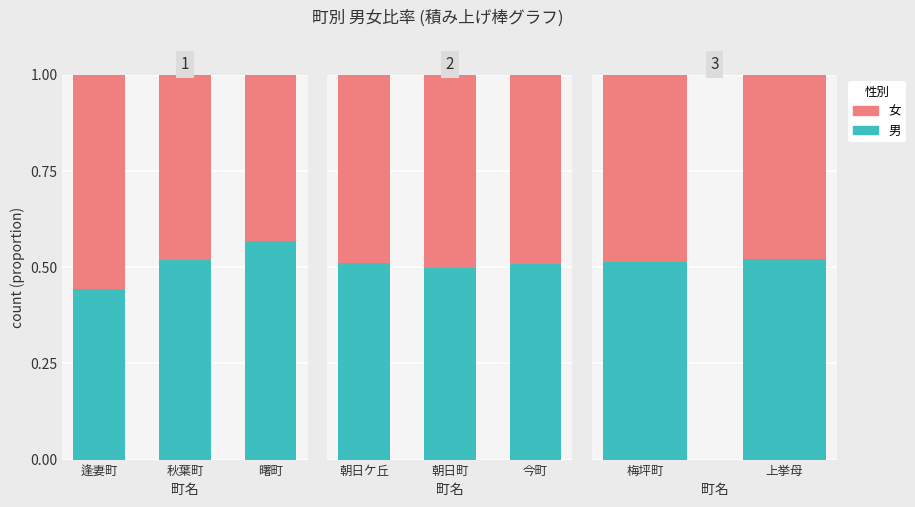

What is the label of the 1st bar from the left?

梅坪町